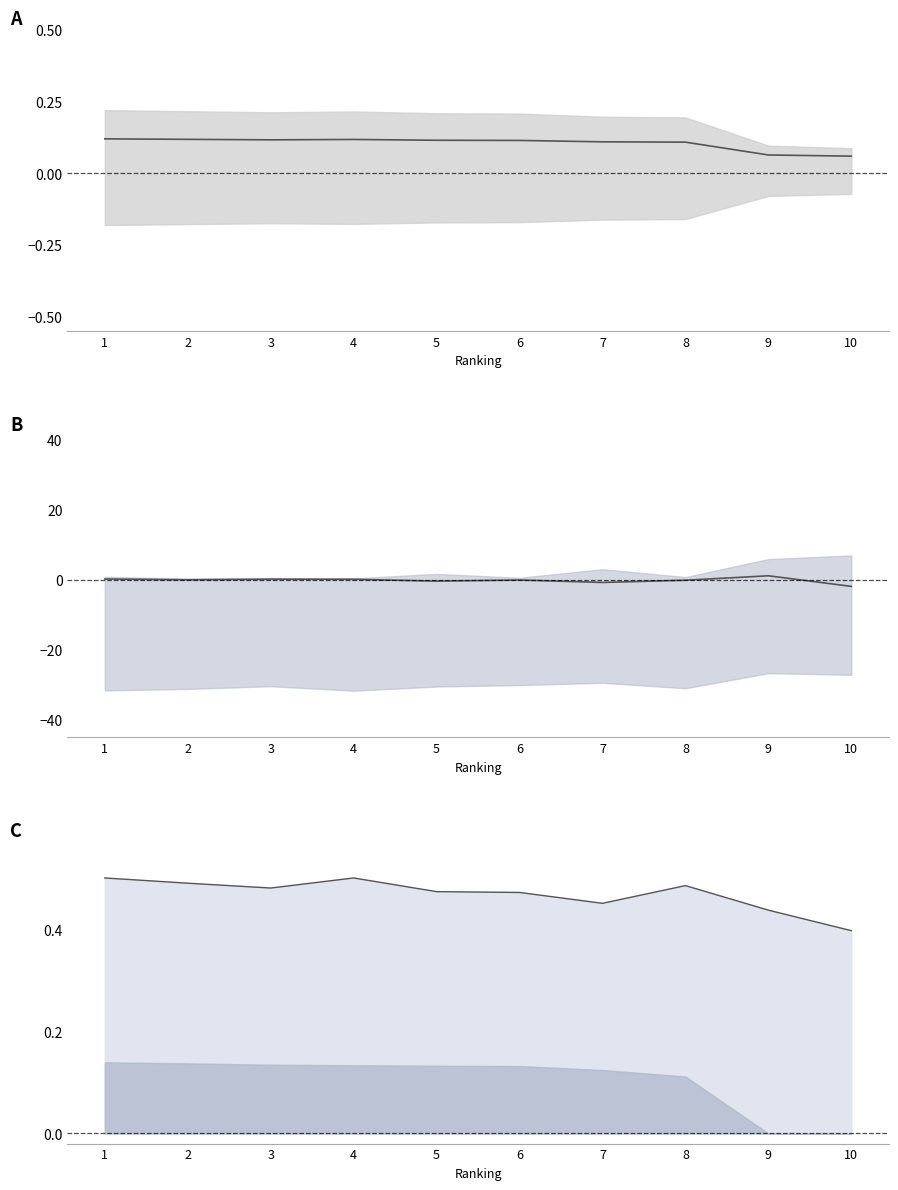

List the labels in order of Score diff value, largest first.

9, 1, 3, 4, 2, 6, 8, 5, 7, 10